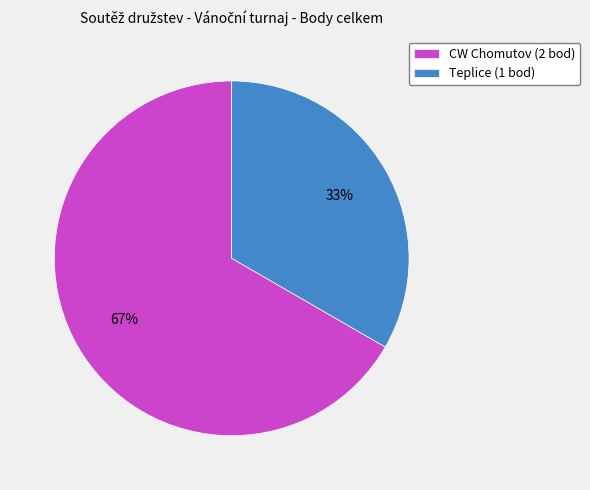

Rank the categories by value from lowest to highest.

Teplice, CW Chomutov